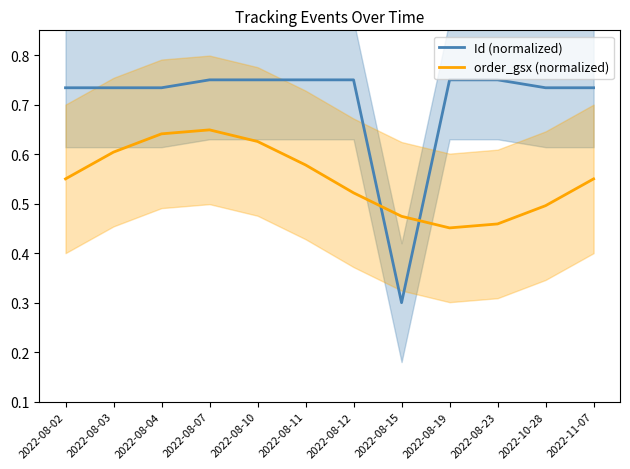

At which label does Id (normalized) reach its minimum?

2022-08-15